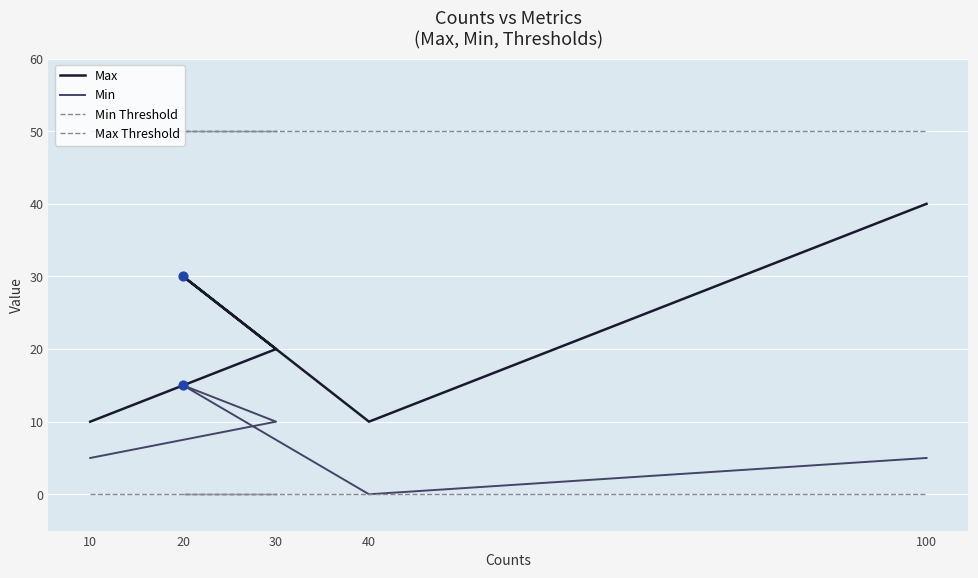

Which series has the widest spread of Y values?

Max